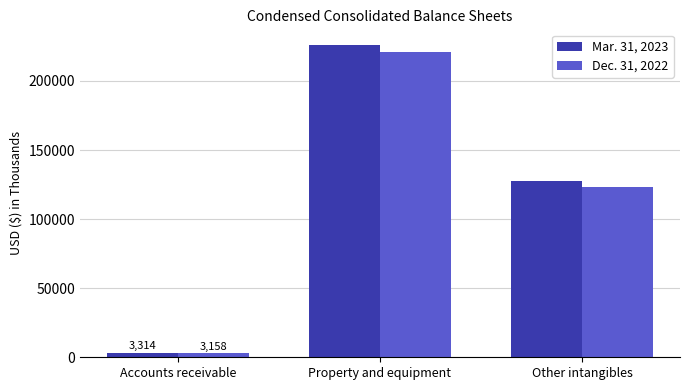

What is the difference between the maximum and minimum values in the Dec. 31, 2022 series?

217511